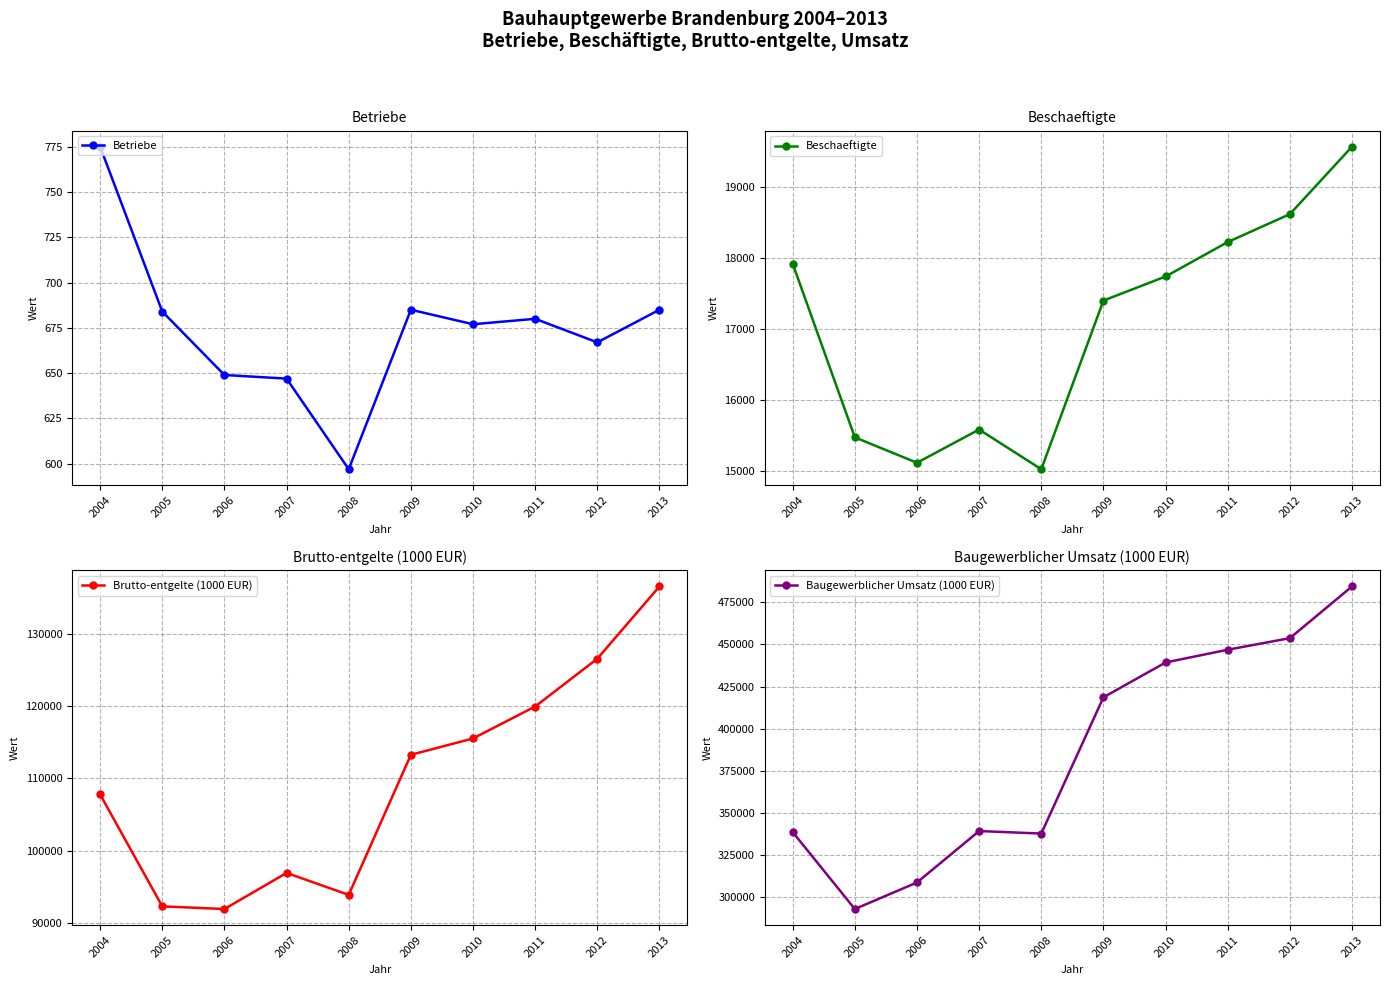

At how many categories does at least one series exceed 243063?

10